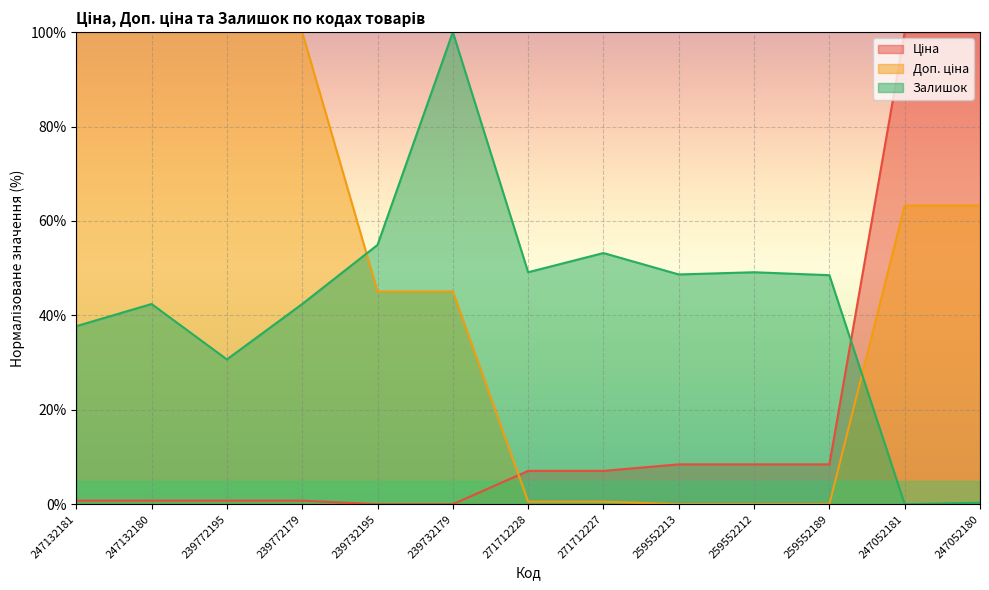

Count the number of categories in the chart.

13